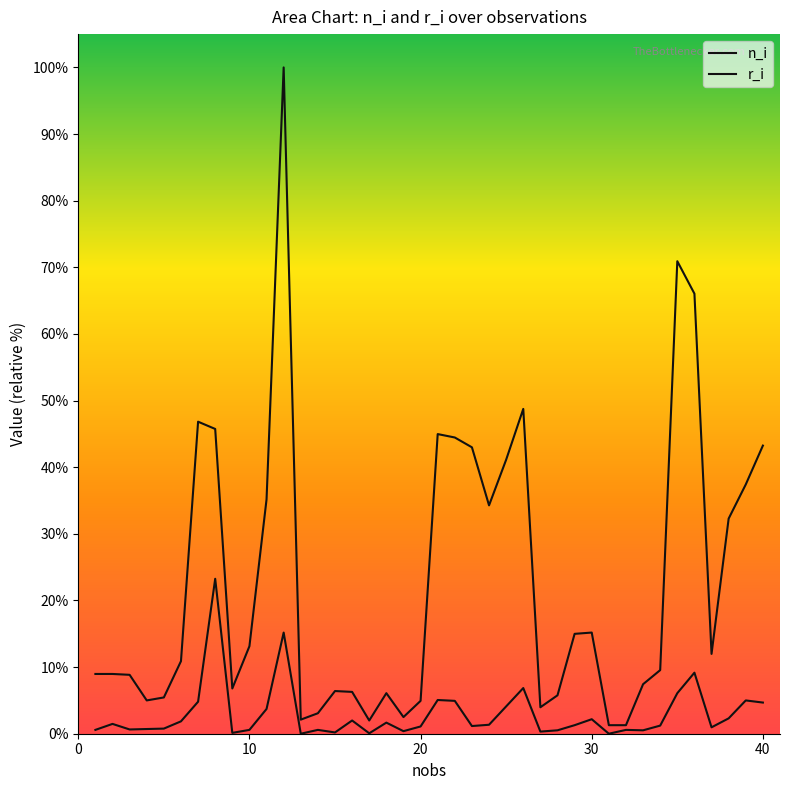

Reading left to right, what are all the values shown in this chart?

n_i: 1=9.0	2=9.0	3=8.8	4=5.0	5=5.4	6=10.9	7=46.8	8=45.7	9=6.8	10=13.1	11=35.2	12=100.0	13=2.1	14=3.1	15=6.4	16=6.3	17=2.0	18=6.1	19=2.5	20=4.9	21=45.0	22=44.5	23=43.0	24=34.3	25=41.1	26=48.8	27=4.0	28=5.8	29=15.0	30=15.2	31=1.3	32=1.3	33=7.4	34=9.5	35=70.9	36=66.0	37=12.0	38=32.3	39=37.4	40=43.2
r_i: 1=0.6	2=1.5	3=0.6	4=0.7	5=0.8	6=1.9	7=4.8	8=23.3	9=0.1	10=0.6	11=3.7	12=15.2	13=0.0	14=0.6	15=0.2	16=2.0	17=0.1	18=1.7	19=0.4	20=1.1	21=5.1	22=4.9	23=1.2	24=1.3	25=4.1	26=6.9	27=0.3	28=0.5	29=1.3	30=2.2	31=0.0	32=0.6	33=0.5	34=1.2	35=6.1	36=9.2	37=1.0	38=2.3	39=5.0	40=4.7